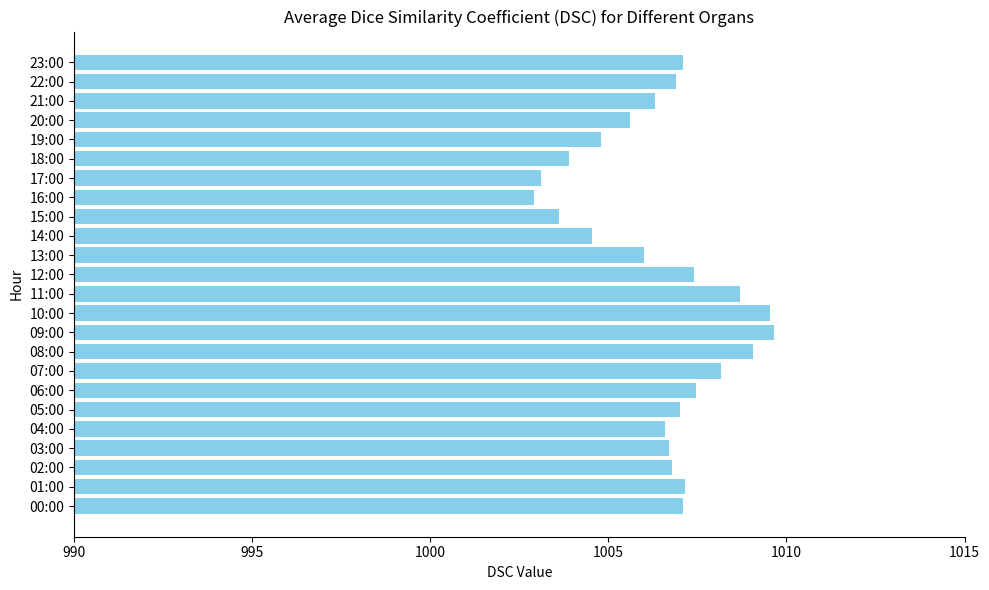

The chart shows a value of 1003.9 at 18:00. True or false?

True